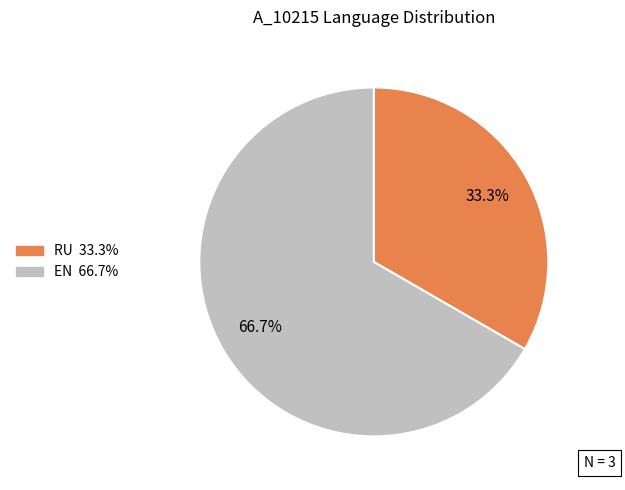

How many slices are in this pie chart?

2